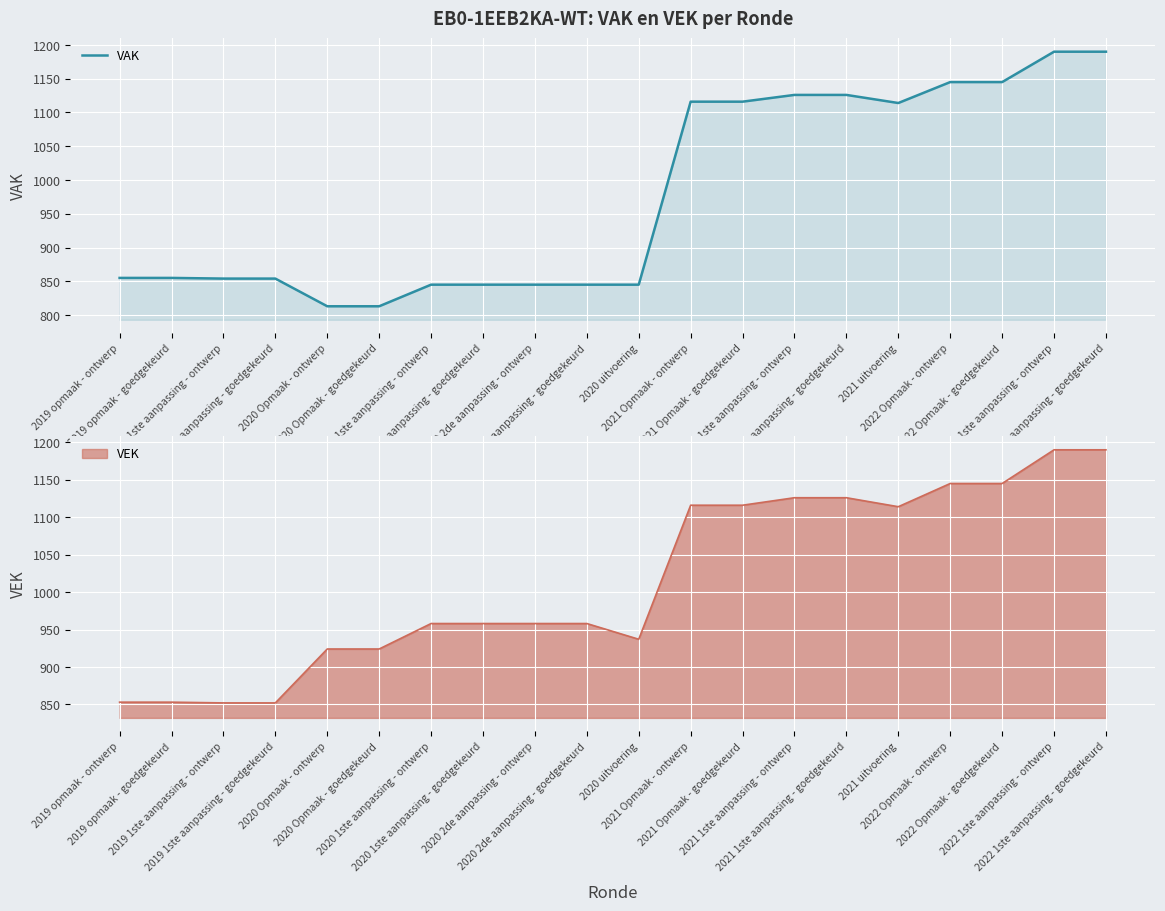

Is it true that the value at 2019 1ste aanpassing - ontwerp is 854?

True